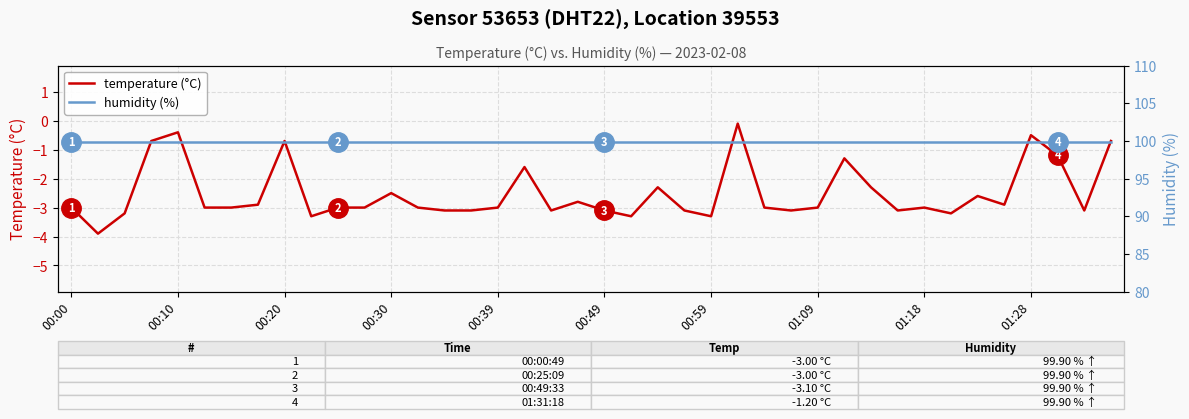

Where is humidity (%) nearest to the value 99?

00:00